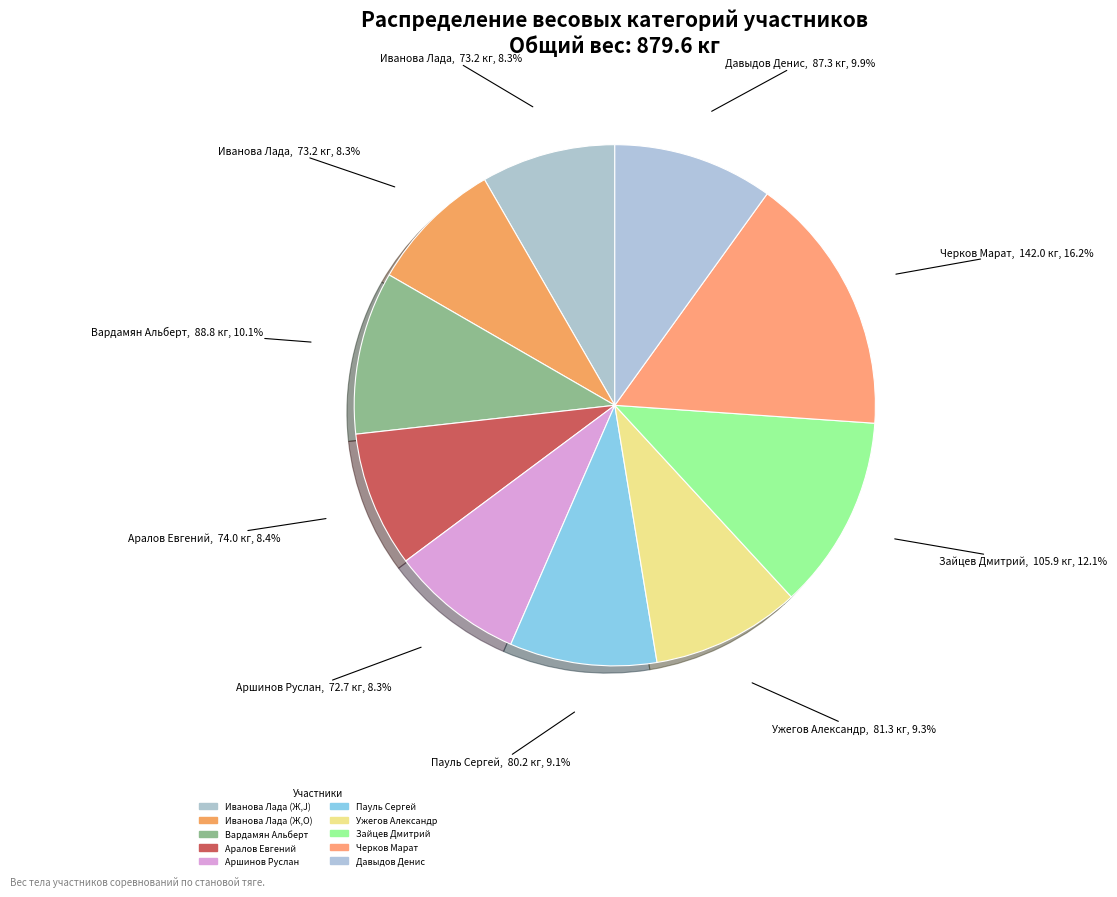

Combined, what portion of the pie is Давыдов Денис and Зайцев Дмитрий?

22.0%